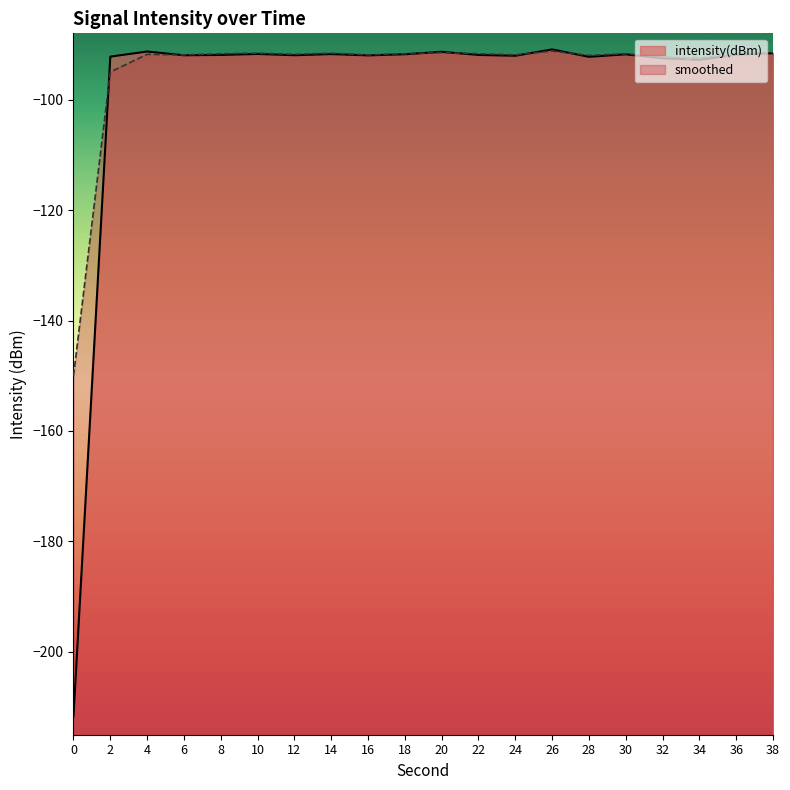

What are all the series names shown in the legend?

intensity(dBm), smoothed